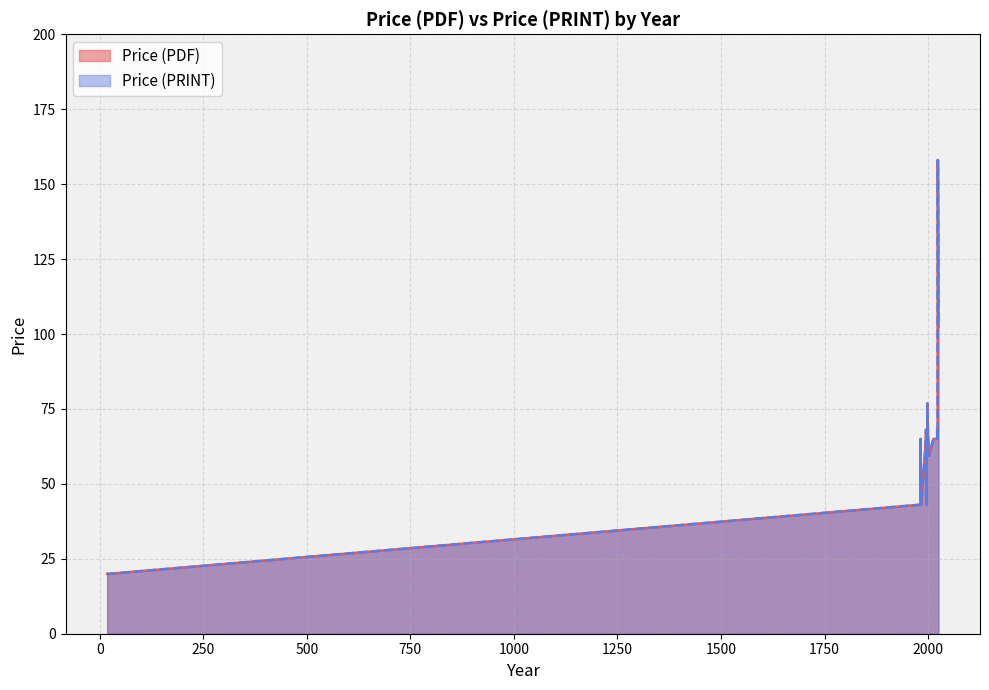

What is the average value of the Price (PDF) series?

58.9